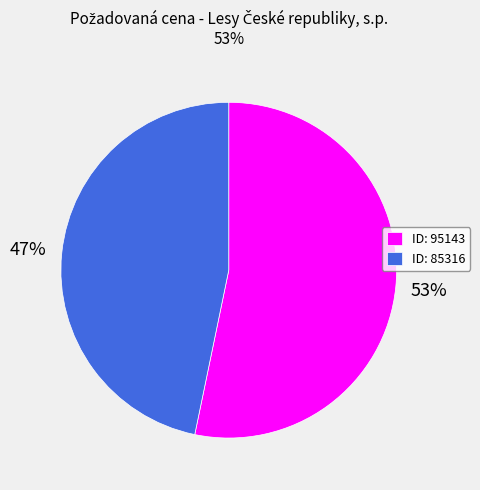

To the nearest percent, what percentage of the pie is ID: 95143?

53%